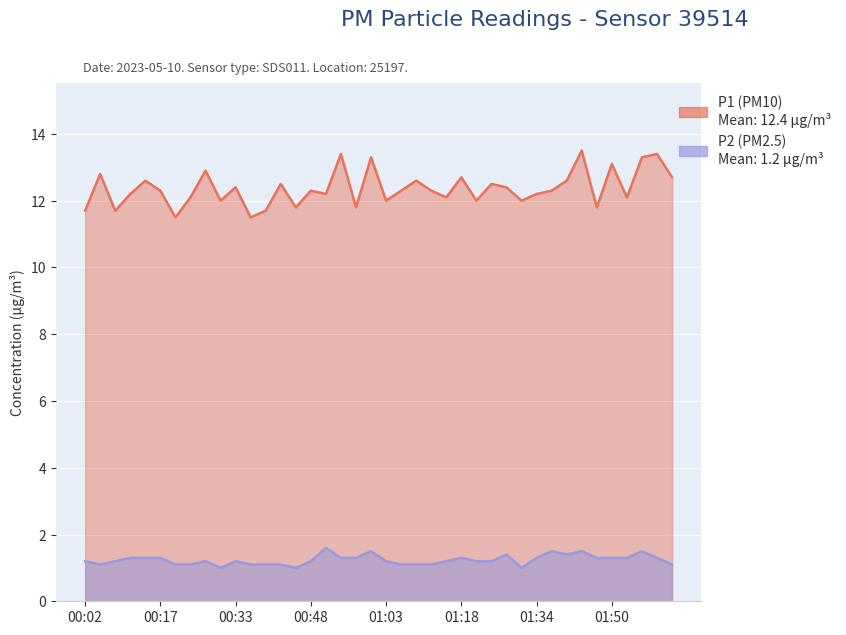

True or false: P1 and P2 cross at least once.

False